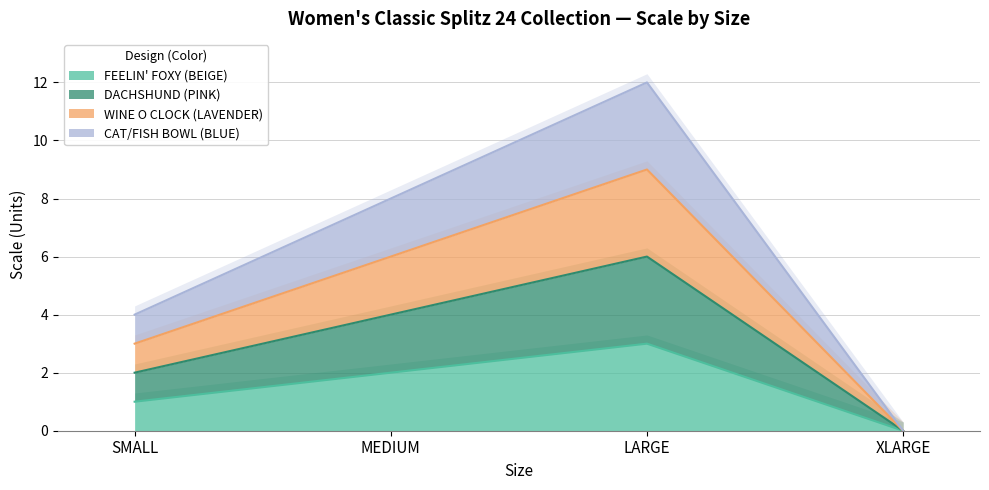

True or false: FEELIN' FOXY (BEIGE) and WINE O CLOCK (LAVENDER) intersect in this chart.

False